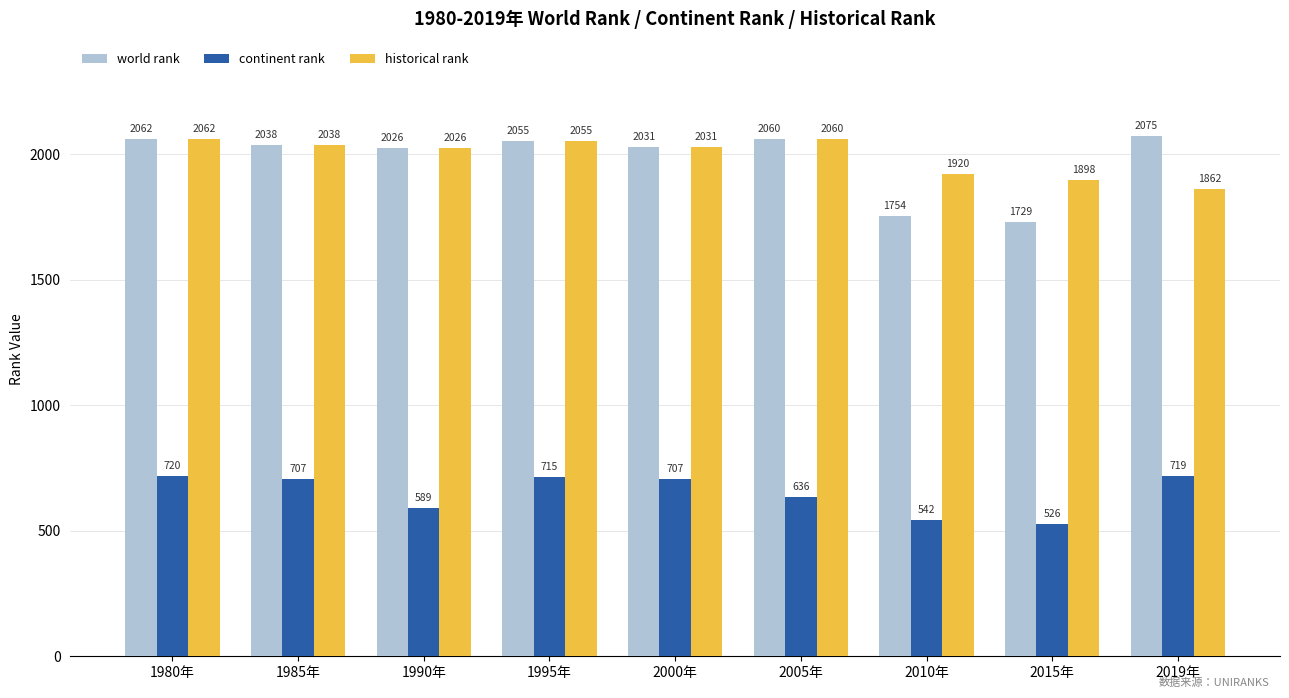

Does the chart contain any negative values?

No